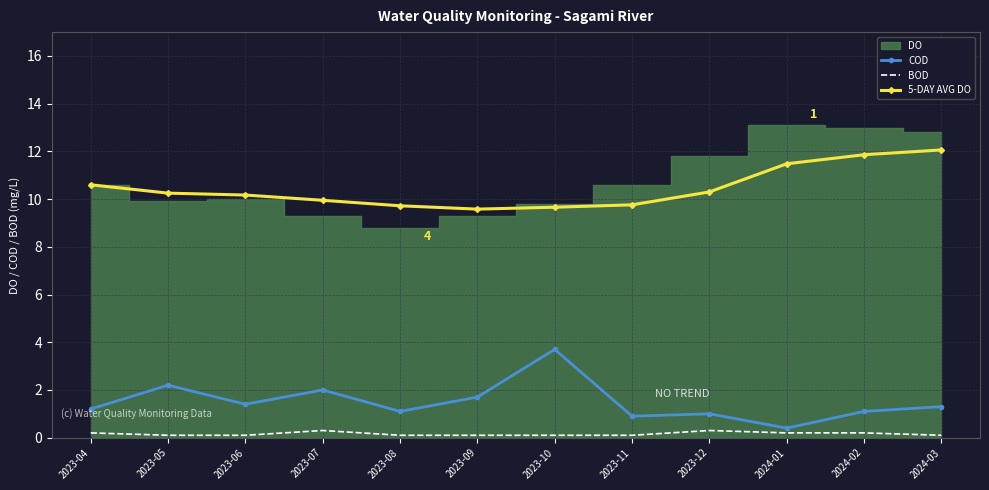

Which series has the largest total across all categories?

5-DAY AVG DO